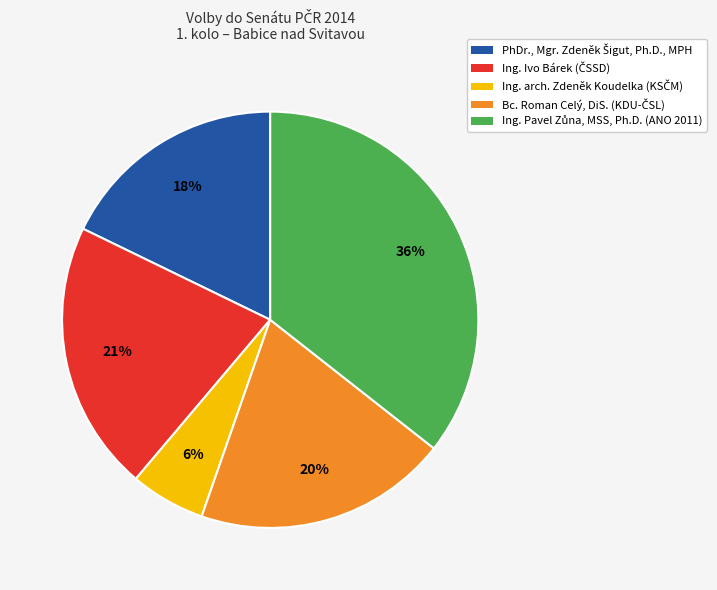

To the nearest percent, what is the average slice percentage?

20%